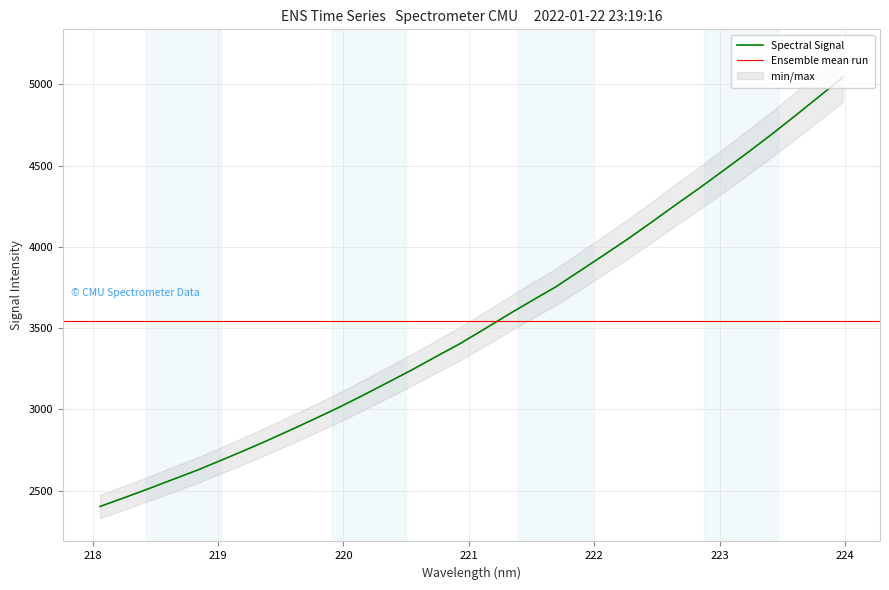

List the labels in order of value, largest first.

223.9802, 223.7895, 223.5987, 223.408, 223.2172, 223.0264, 222.8355, 222.6447, 222.4538, 222.263, 222.0721, 221.8812, 221.6902, 221.4993, 221.3083, 221.1174, 220.9264, 220.7354, 220.5444, 220.3533, 220.1623, 219.9712, 219.7801, 219.589, 219.3979, 219.2067, 219.0156, 218.8244, 218.6332, 218.442, 218.2508, 218.0596